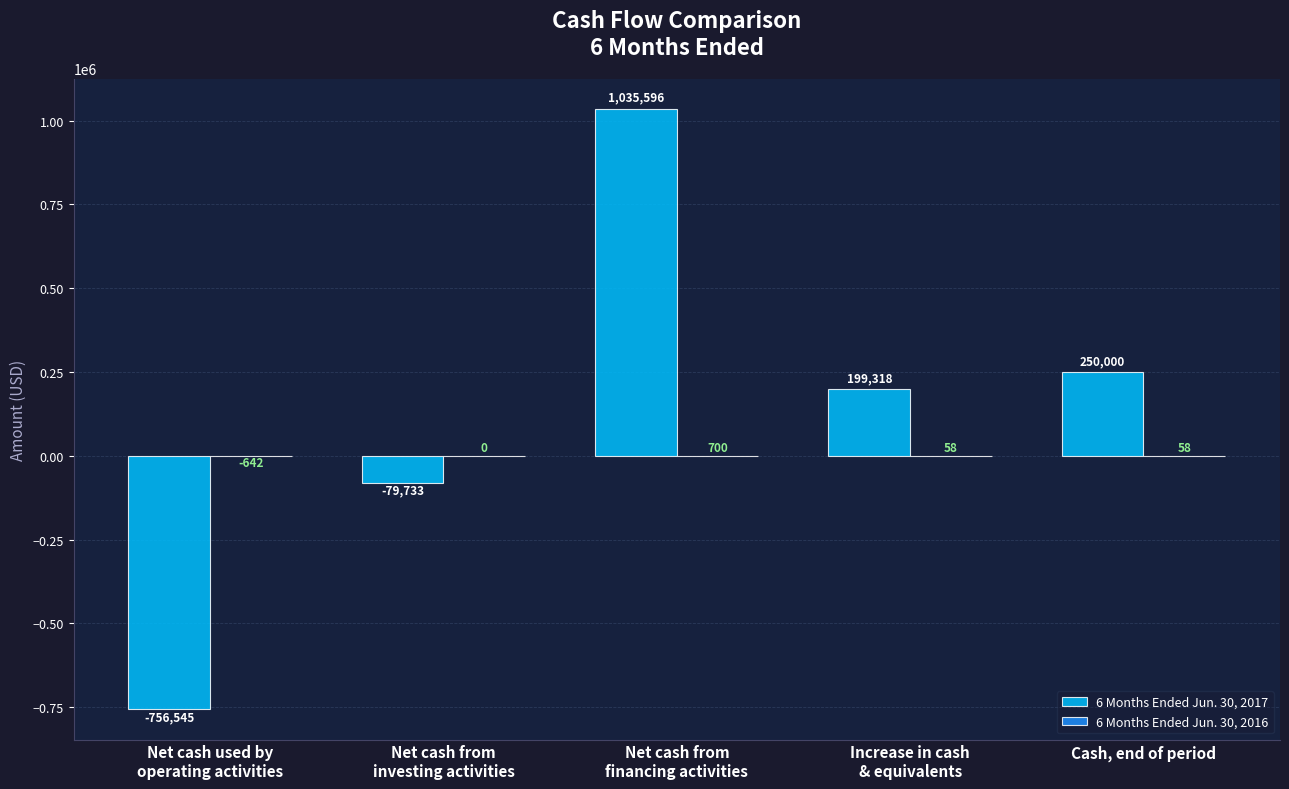

At which label does 6 Months Ended Jun. 30, 2017 first exceed 199318?

Net cash from
financing activities